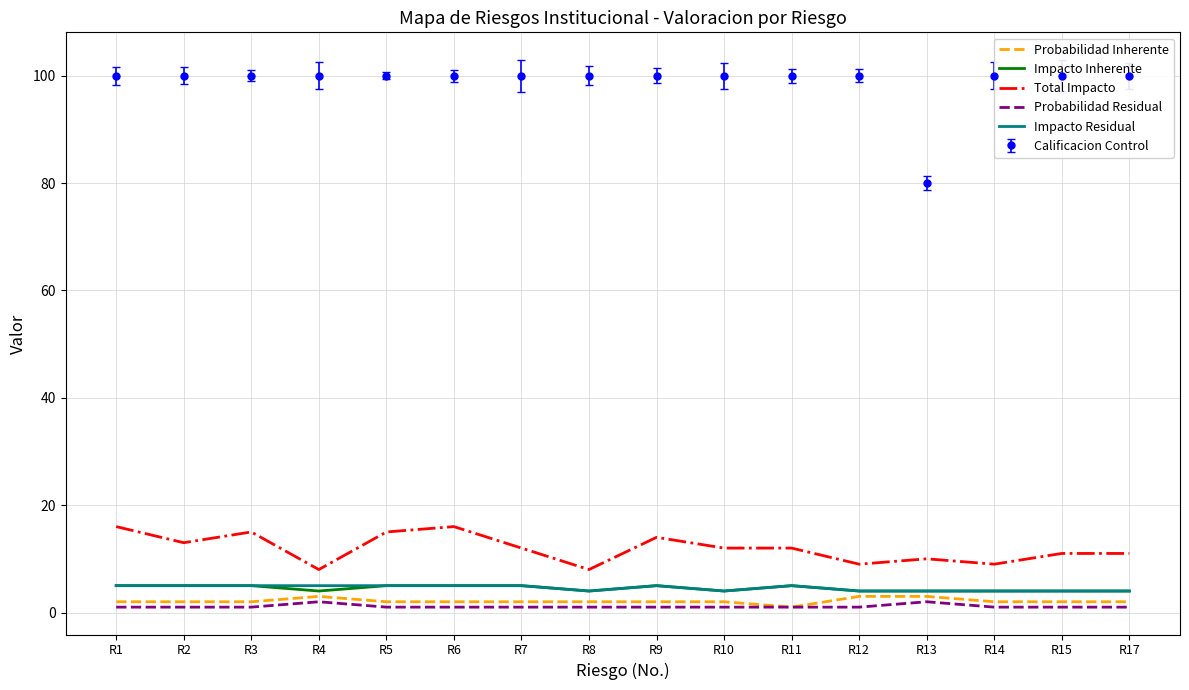

Is it true that Impacto Residual equals 5 at R5?

True